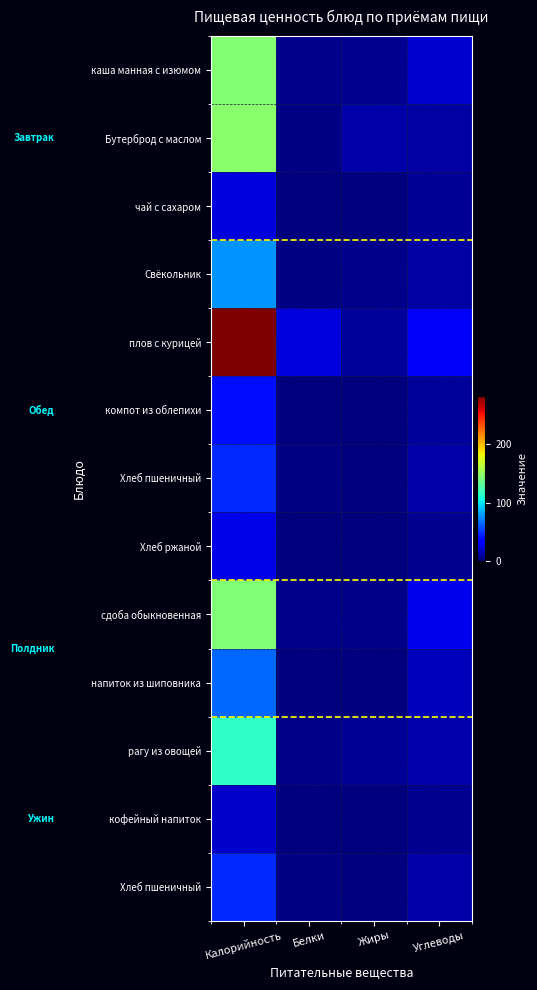

What is the maximum value shown in the chart?

283.0